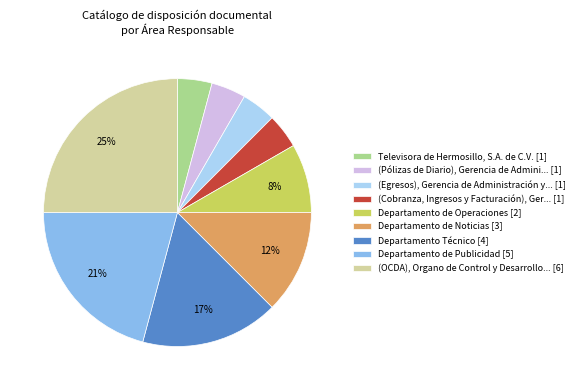

To the nearest percent, what percentage of the pie is Televisora de Hermosillo, S.A. de C.V. [1]?

4%